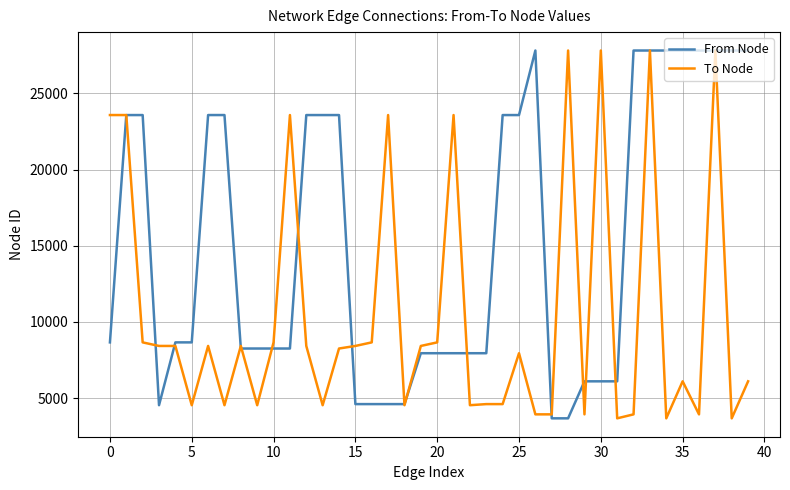

What is the greatest value displayed?

27818